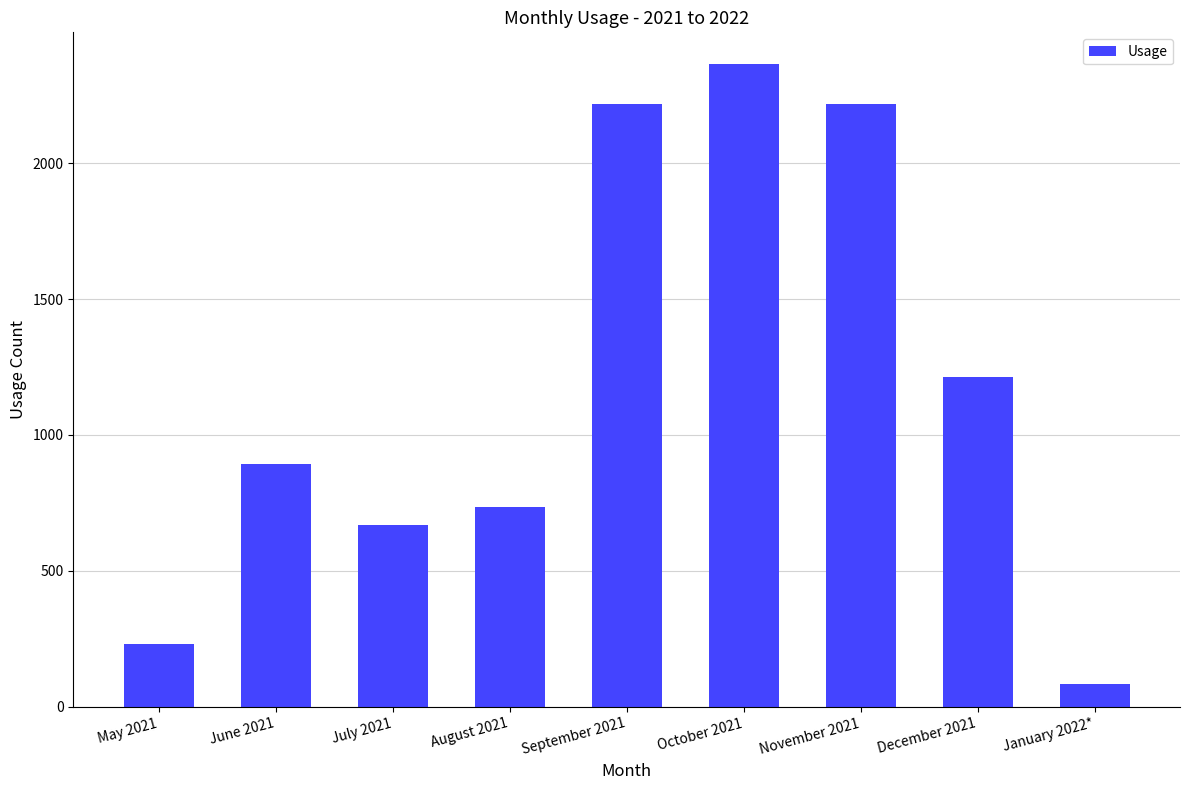

What is the difference between the maximum and minimum values?

2282